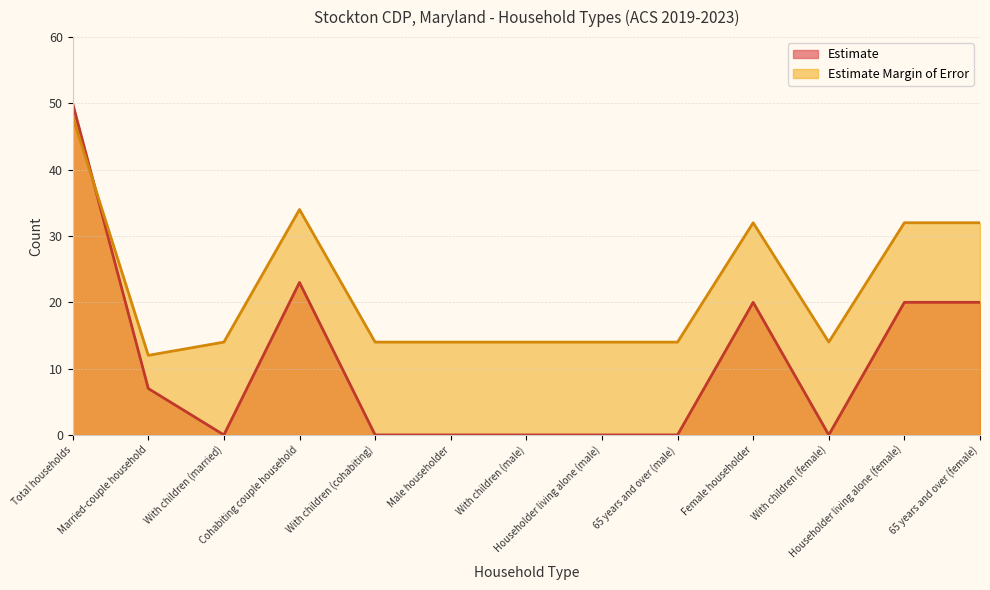

How many distinct data groups are displayed?

2